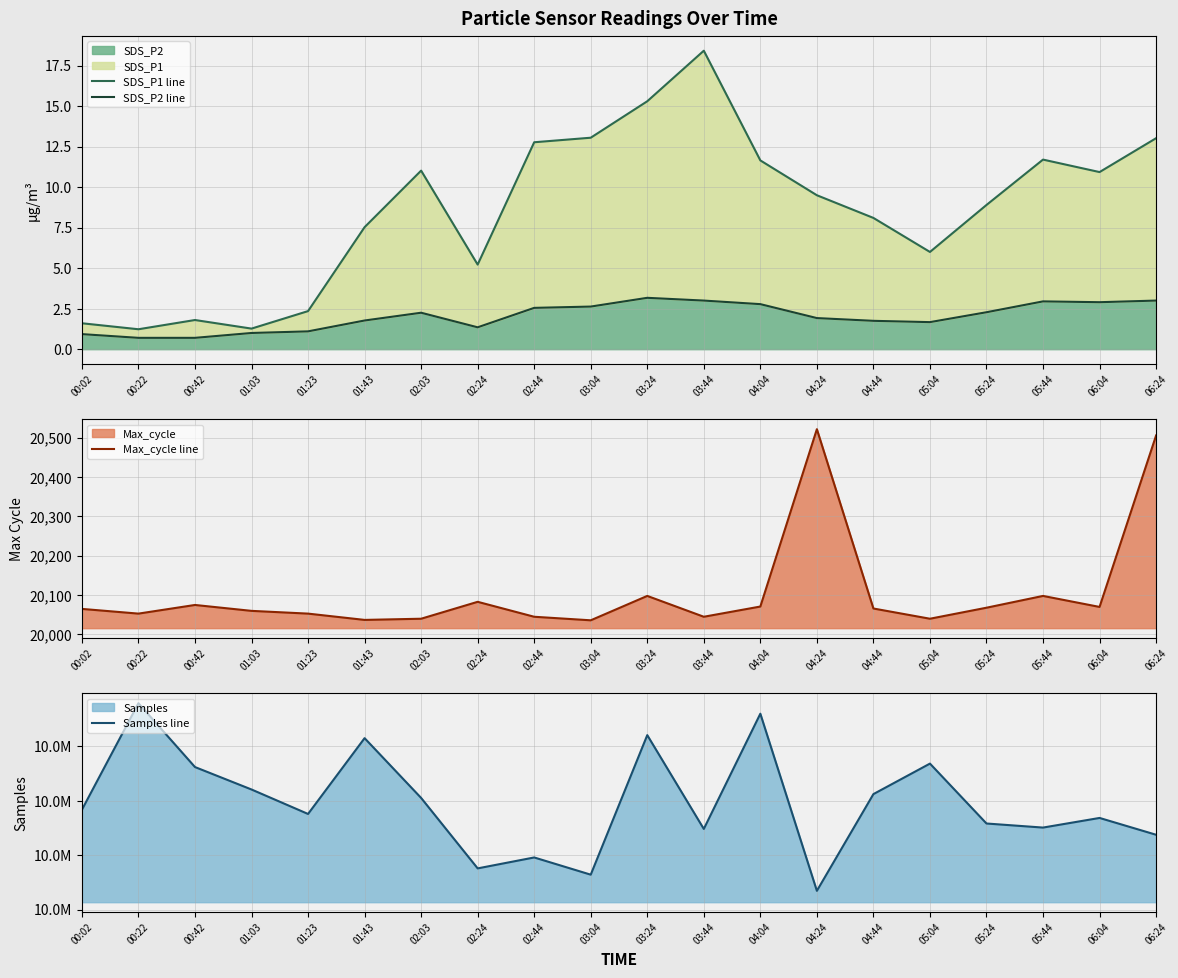

Where is the first local maximum for SDS_P2 line?

02:03